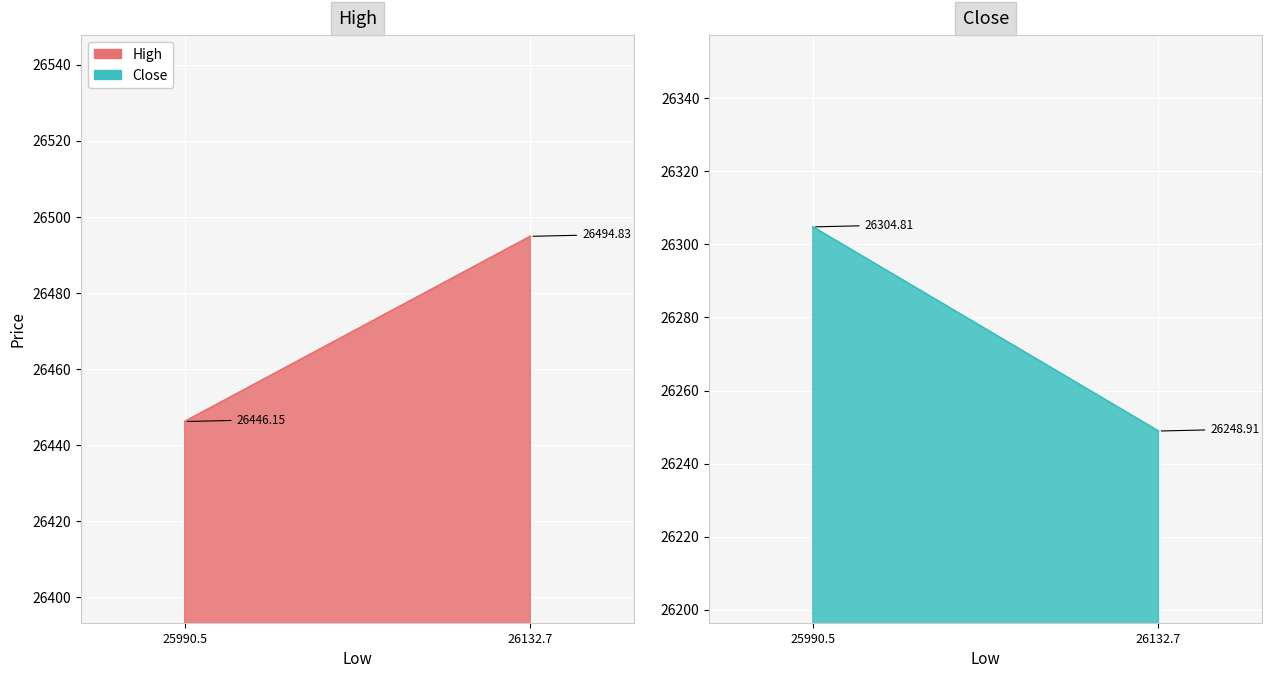

Which has a higher value, 26132.69500417371 or 25990.46?

26132.69500417371